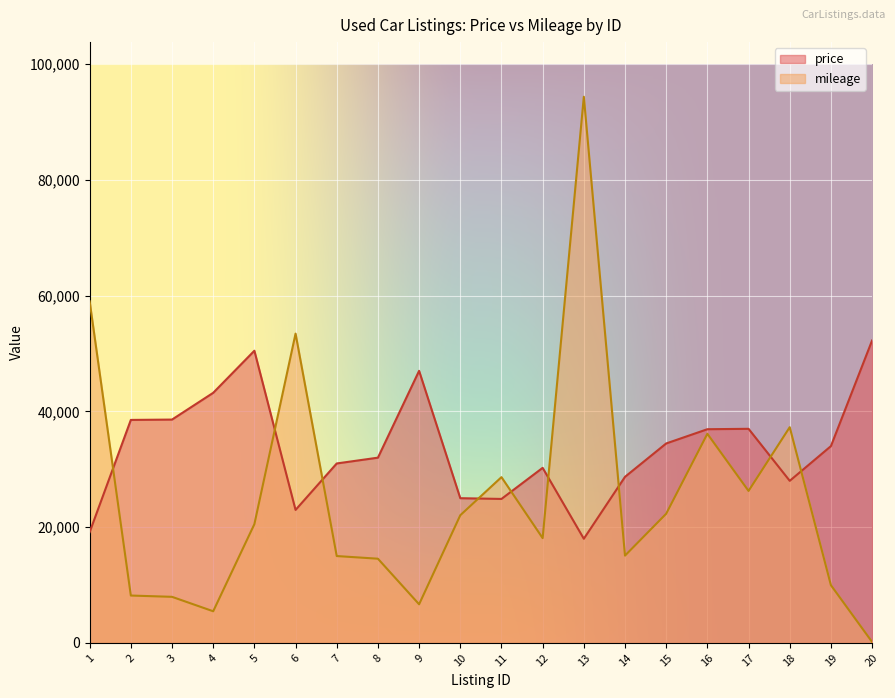

Rank the series by their average value, from lowest to highest.

mileage, price